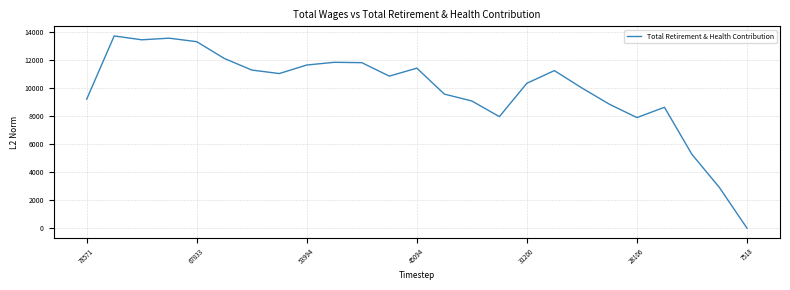

What is the greatest value displayed?

13731.7